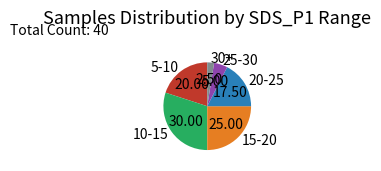

Do 15-20 and 25-30 together represent more than half of the pie?

No